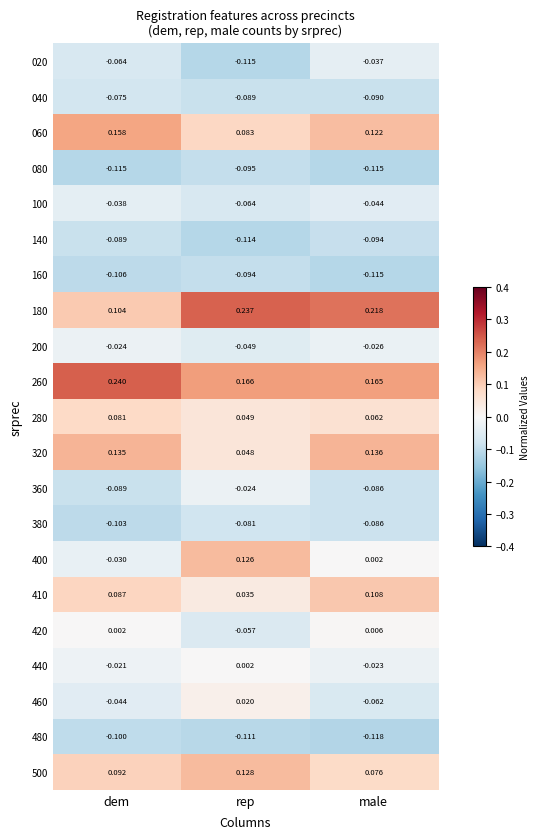

List the labels in order of 060 value, largest first.

dem, male, rep